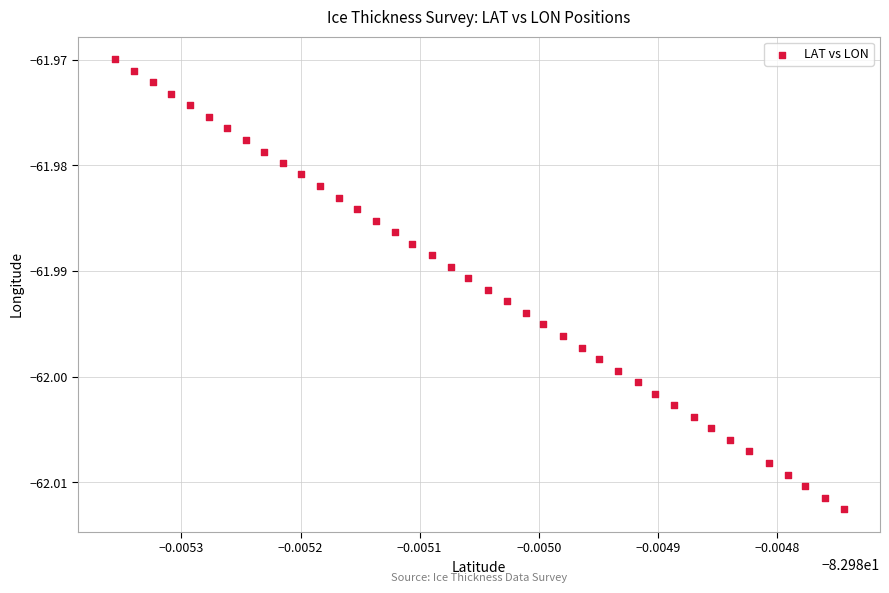

How many points are shown in the scatter plot?

40